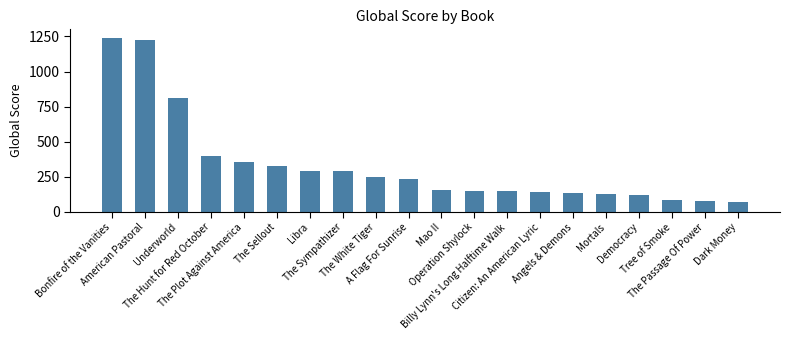

What is the label of the 15th bar from the left?

Angels & Demons